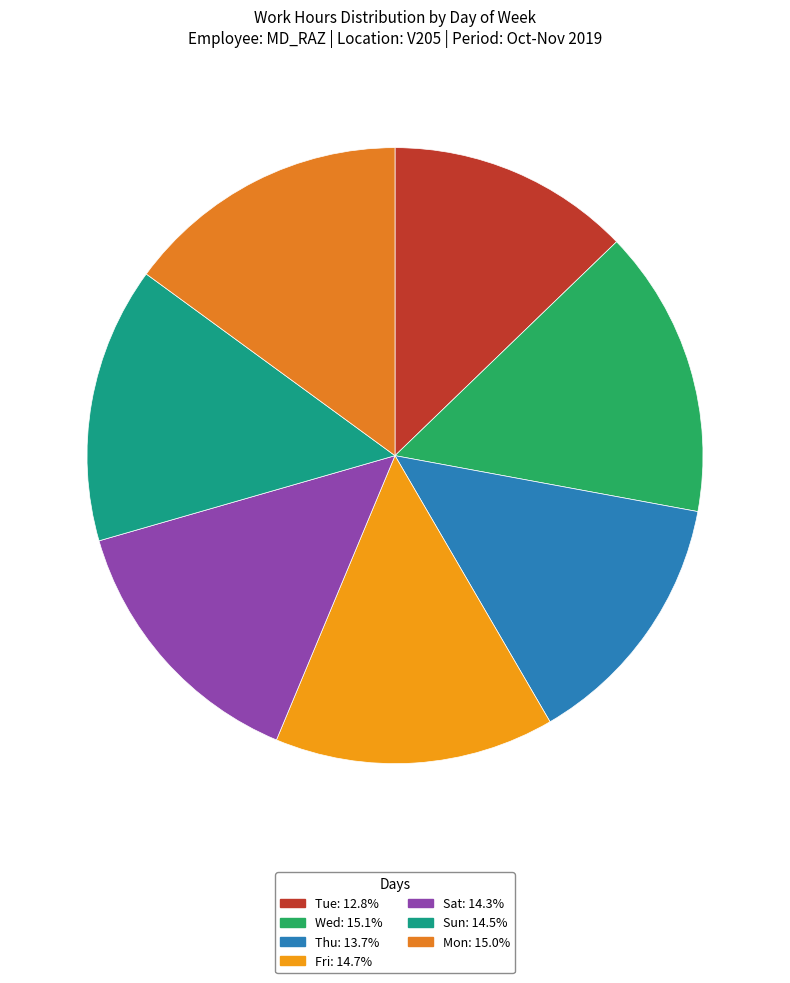

Is there any slice that represents more than half of the pie?

No